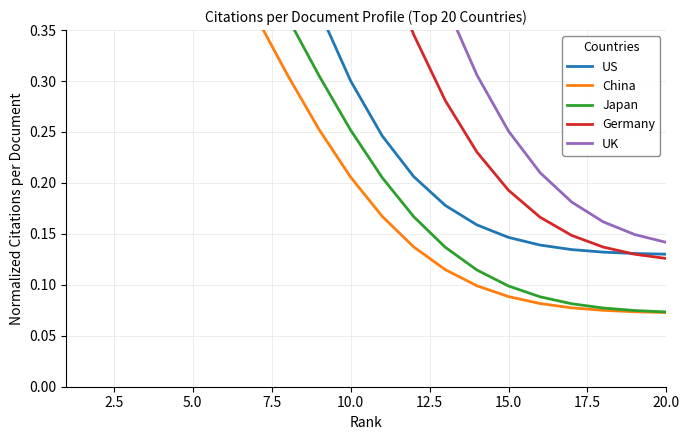

Reading left to right, transcribe all the data shown in this chart.

US: 0.6	0.6	0.6	0.6	0.6	0.6	0.5	0.5	0.4	0.3	0.2	0.2	0.2	0.2	0.1	0.1	0.1	0.1	0.1	0.1
China: 0.5	0.6	0.5	0.5	0.5	0.4	0.4	0.3	0.3	0.2	0.2	0.1	0.1	0.1	0.1	0.1	0.1	0.1	0.1	0.1
Japan: 0.5	0.5	0.6	0.5	0.5	0.5	0.4	0.4	0.3	0.3	0.2	0.2	0.1	0.1	0.1	0.1	0.1	0.1	0.1	0.1
Germany: 0.6	0.6	0.6	0.6	0.6	0.6	0.6	0.6	0.6	0.5	0.4	0.3	0.3	0.2	0.2	0.2	0.1	0.1	0.1	0.1
UK: 0.6	0.6	0.6	0.6	0.6	0.6	0.6	0.6	0.6	0.6	0.6	0.5	0.4	0.3	0.3	0.2	0.2	0.2	0.1	0.1